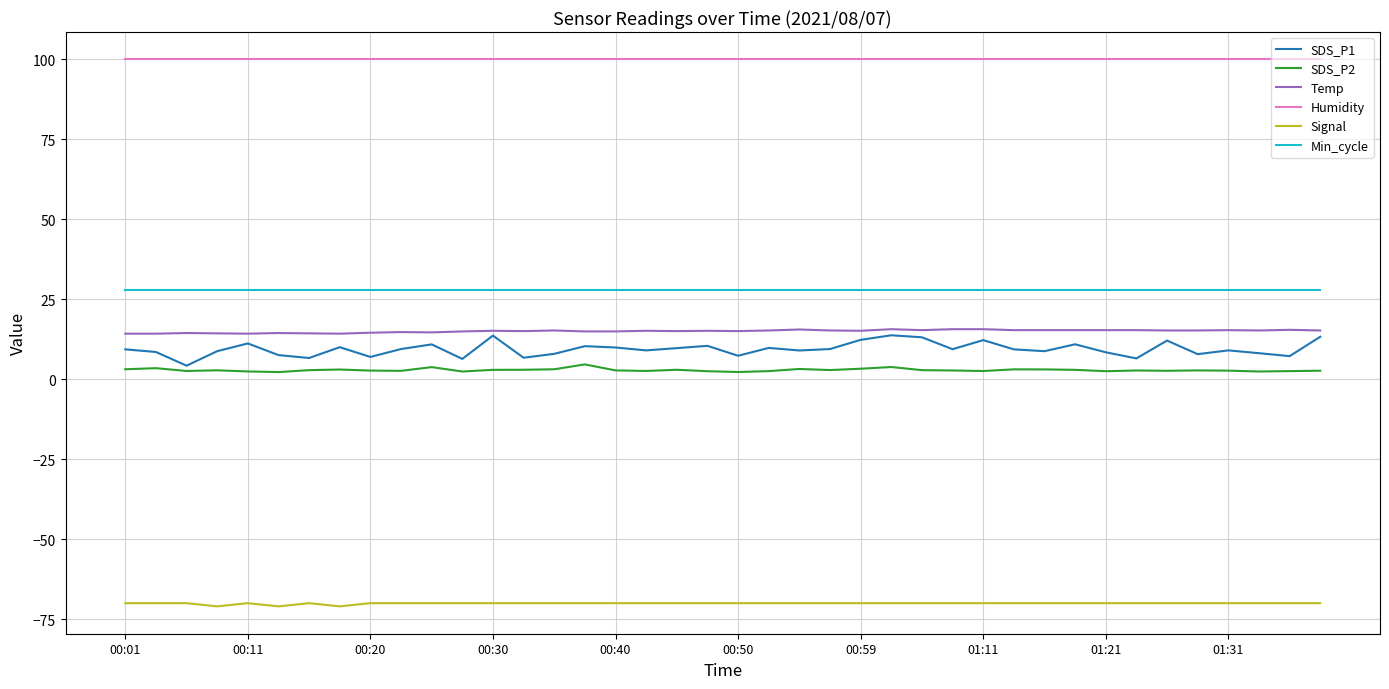

True or false: SDS_P2 and Humidity intersect in this chart.

False